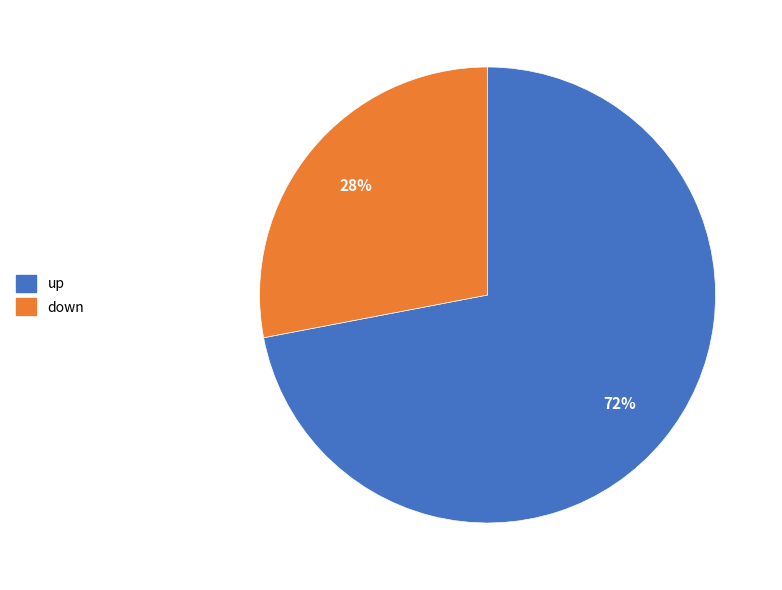

Combined, do up and down account for over 50%?

Yes